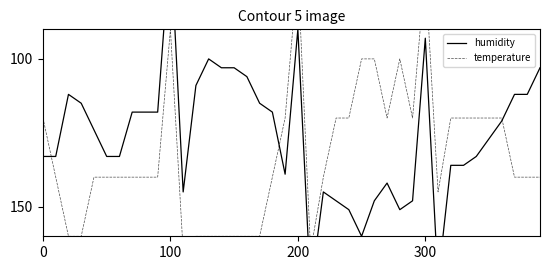

What is the minimum value shown in the chart?

60.0